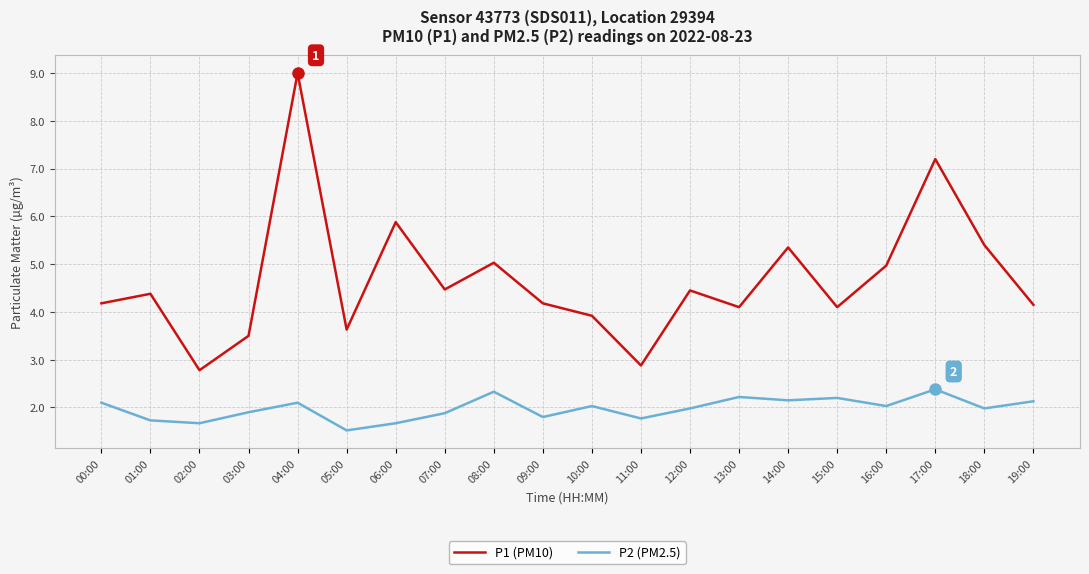

What position from the right is 11:00?

9